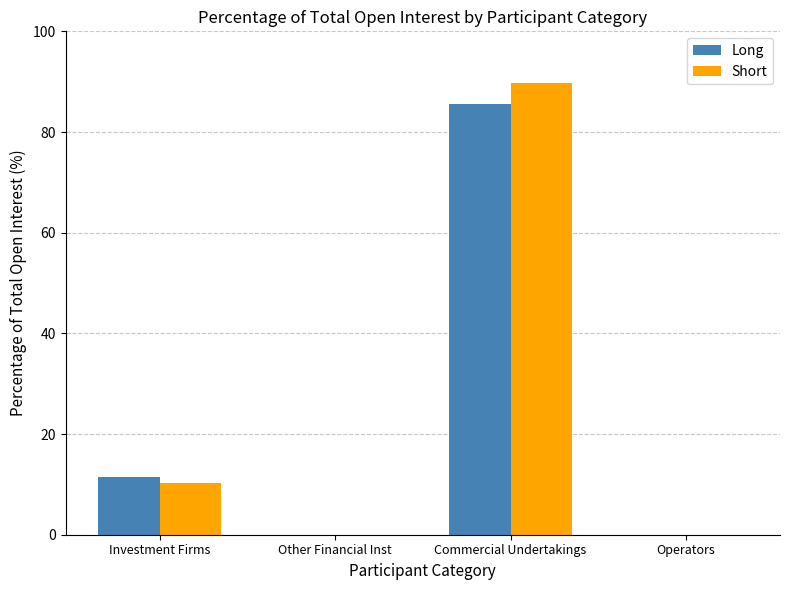

Is the value of Short at Investment Firms greater than the value of Long at Other Financial Inst?

Yes